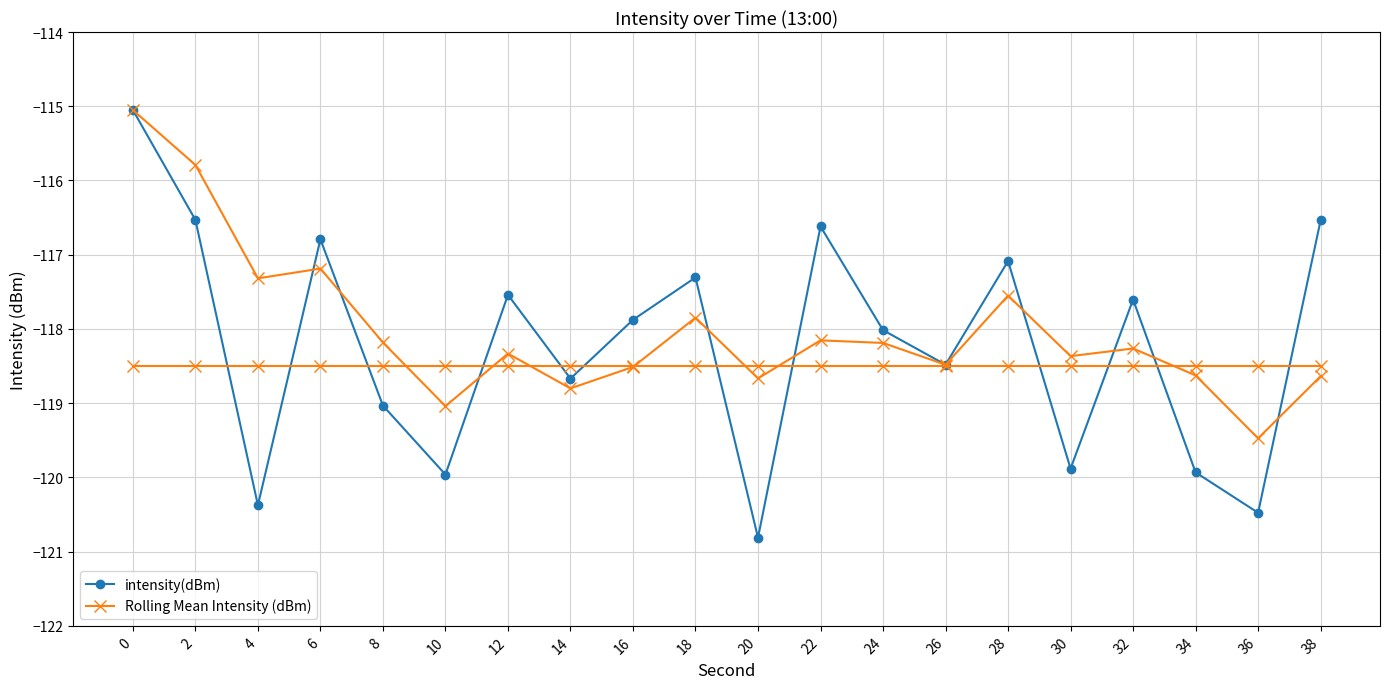

Does the chart display data point markers on the line(s)?

Yes